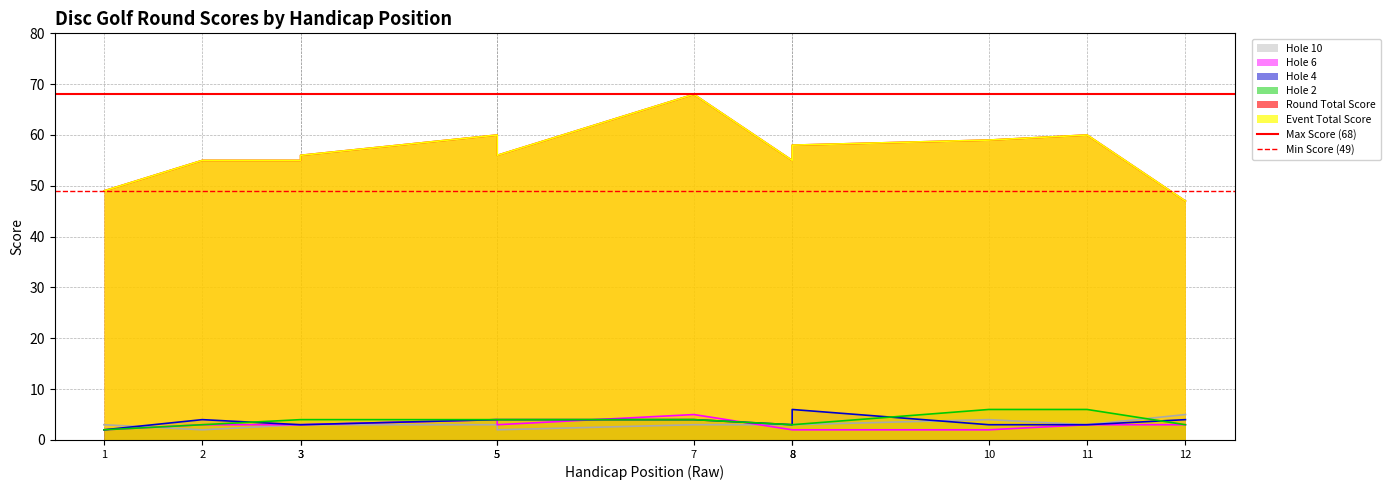

Which category has the lowest value in the Max Score (68) series?

1